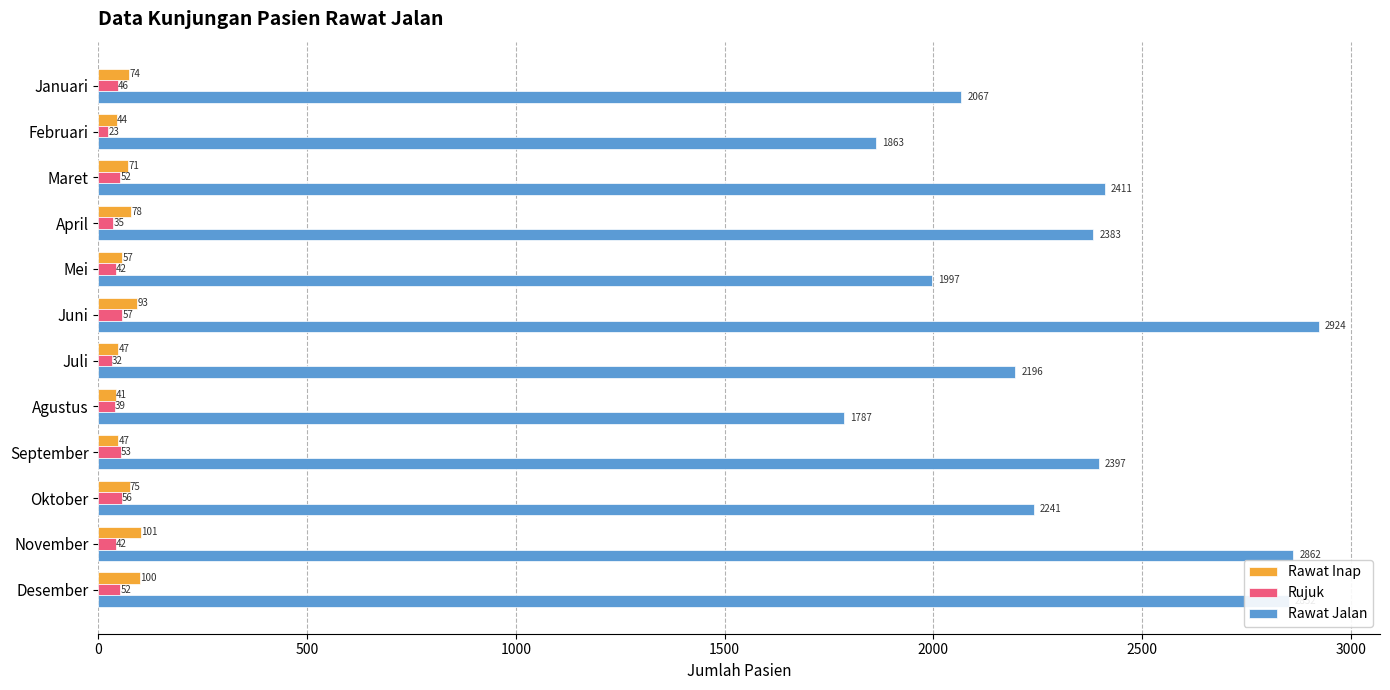

At how many categories does at least one series exceed 806?

12